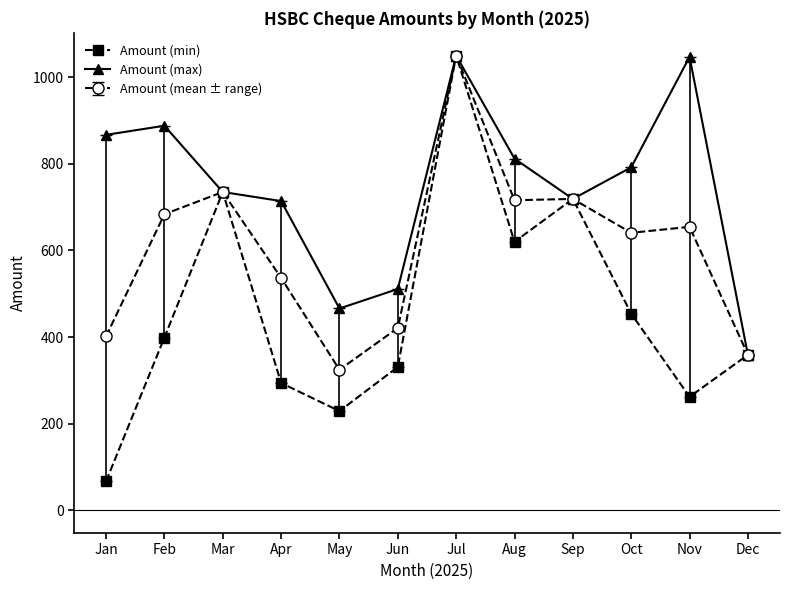

At which label is Amount (min) closest to 558?

Aug